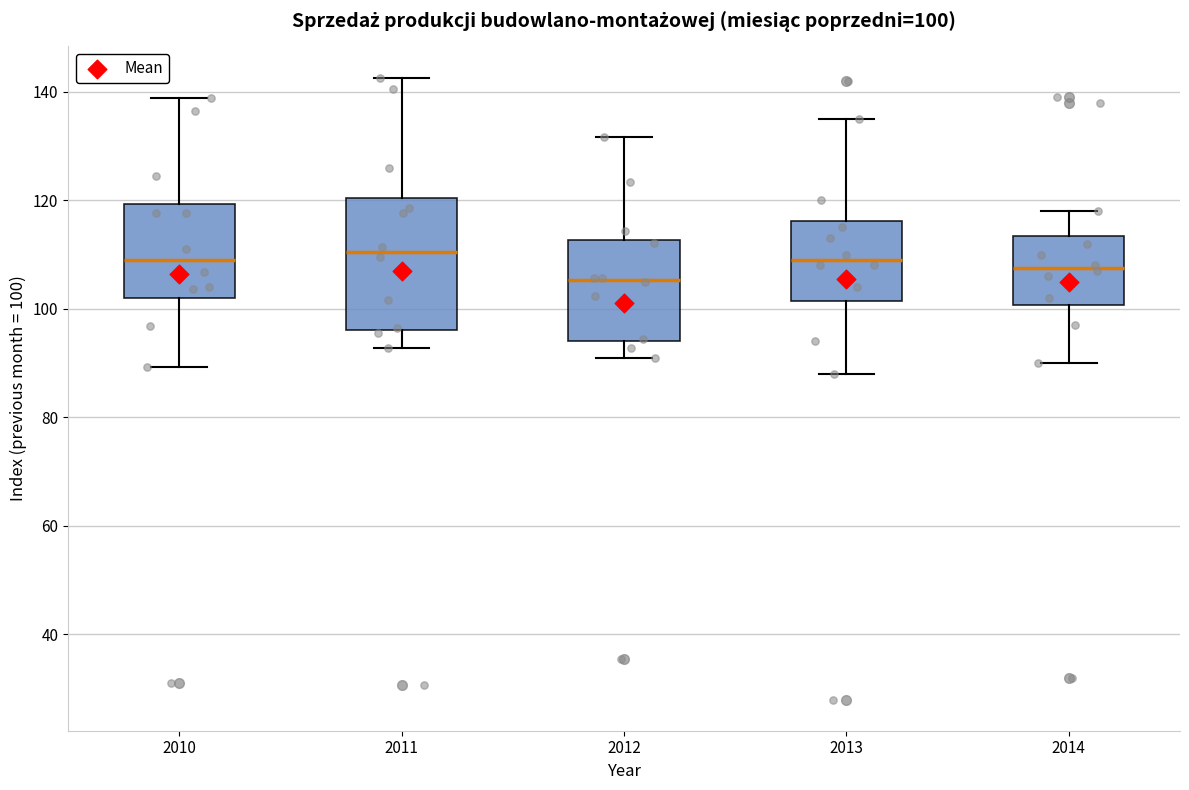

Which box is the tallest, from its lower edge to its upper edge?

2011